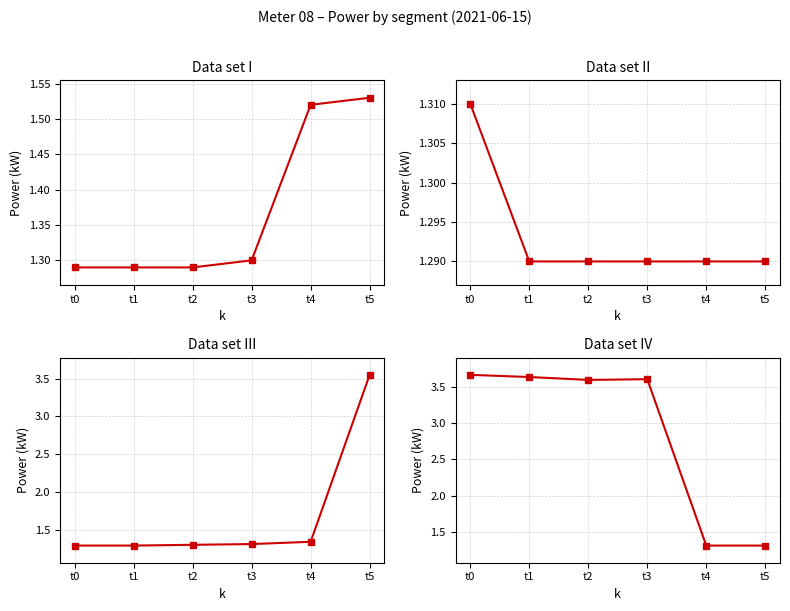

Reading left to right, list all the values displayed in this chart.

Panel 1 - First 6 pts: 1.3	1.3	1.3	1.3	1.5	1.5
Panel 2 - Next 6 pts: 1.3	1.3	1.3	1.3	1.3	1.3
Panel 3 - Next 6 pts: 1.3	1.3	1.3	1.3	1.3	3.5
Panel 4 - Next 6 pts: 3.7	3.6	3.6	3.6	1.3	1.3